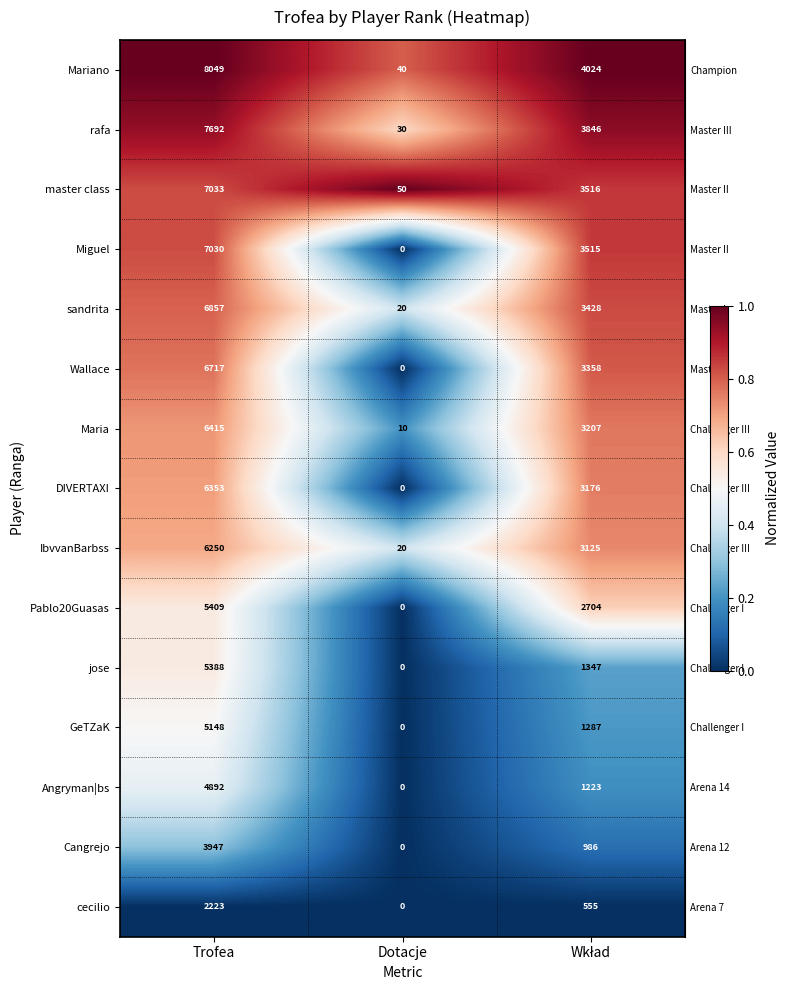

Where does the Cangrejo series first go above 986?

Trofea